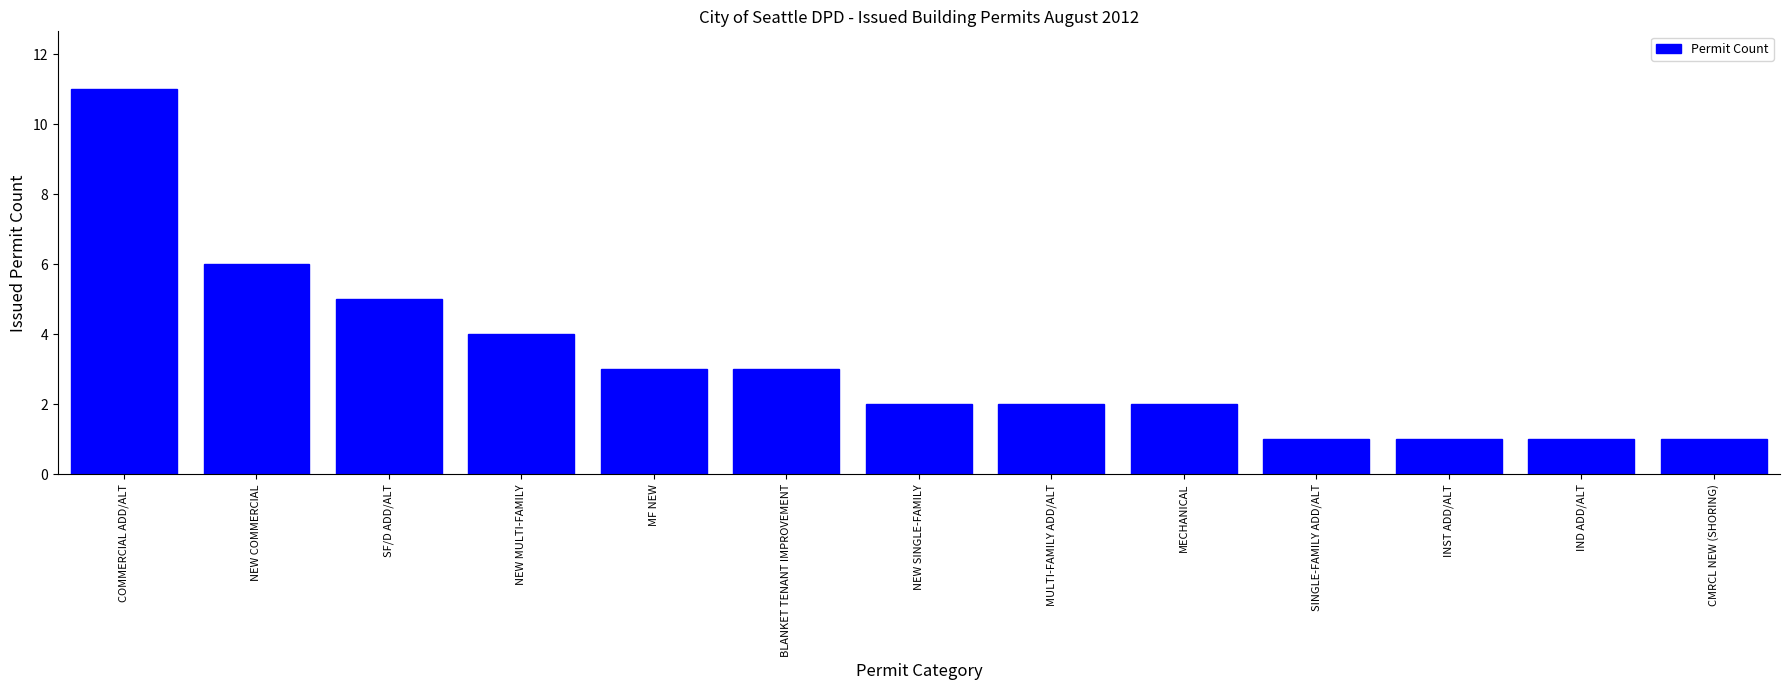

True or false: the data shows 1 at INST ADD/ALT.

True